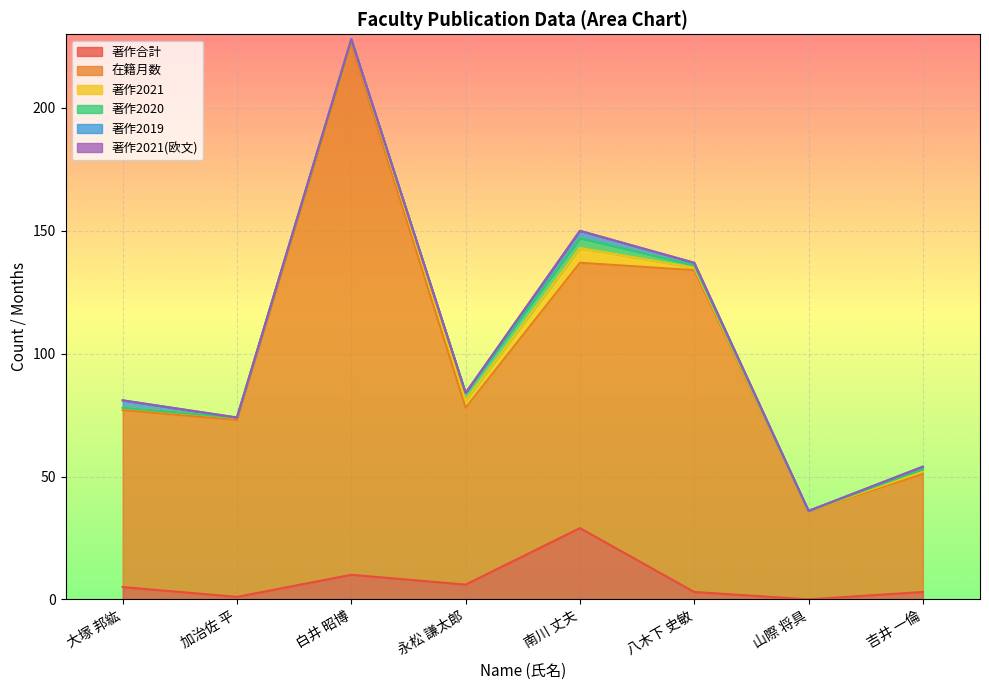

Which series has the largest total across all categories?

在籍月数